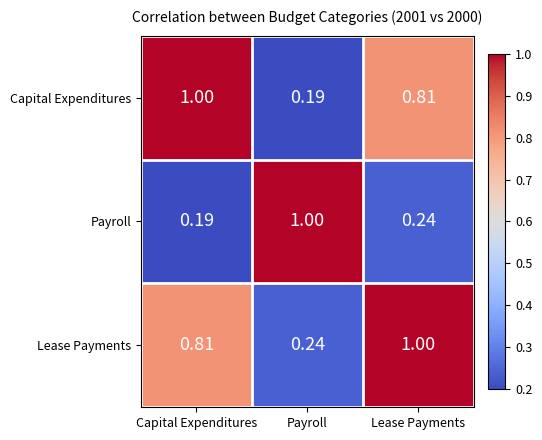

Which series has the largest total across all categories?

Lease Payments